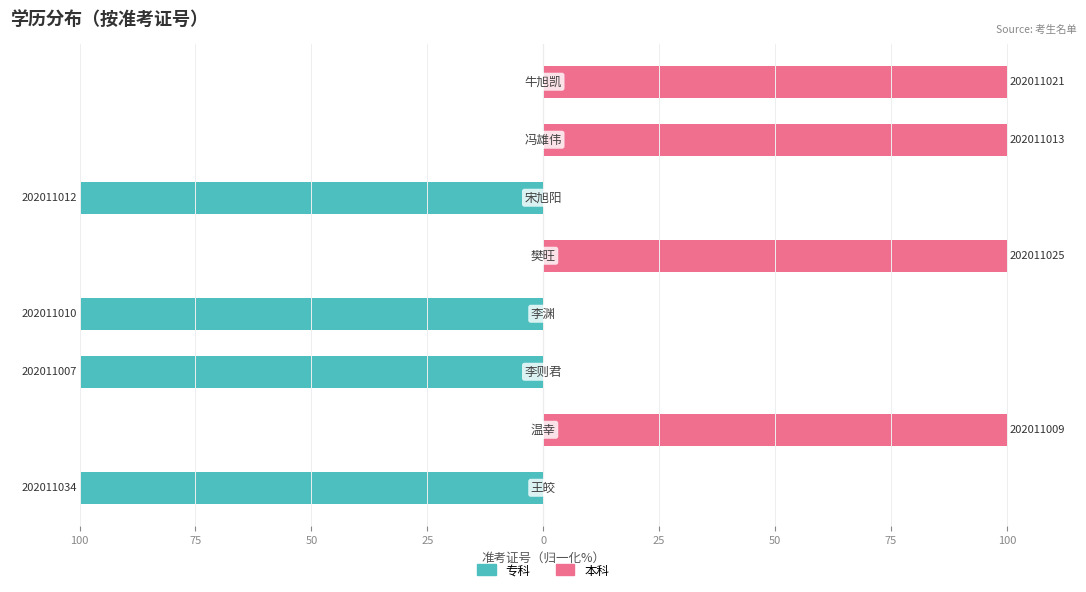

How many data points in 本科 are above 99?

4